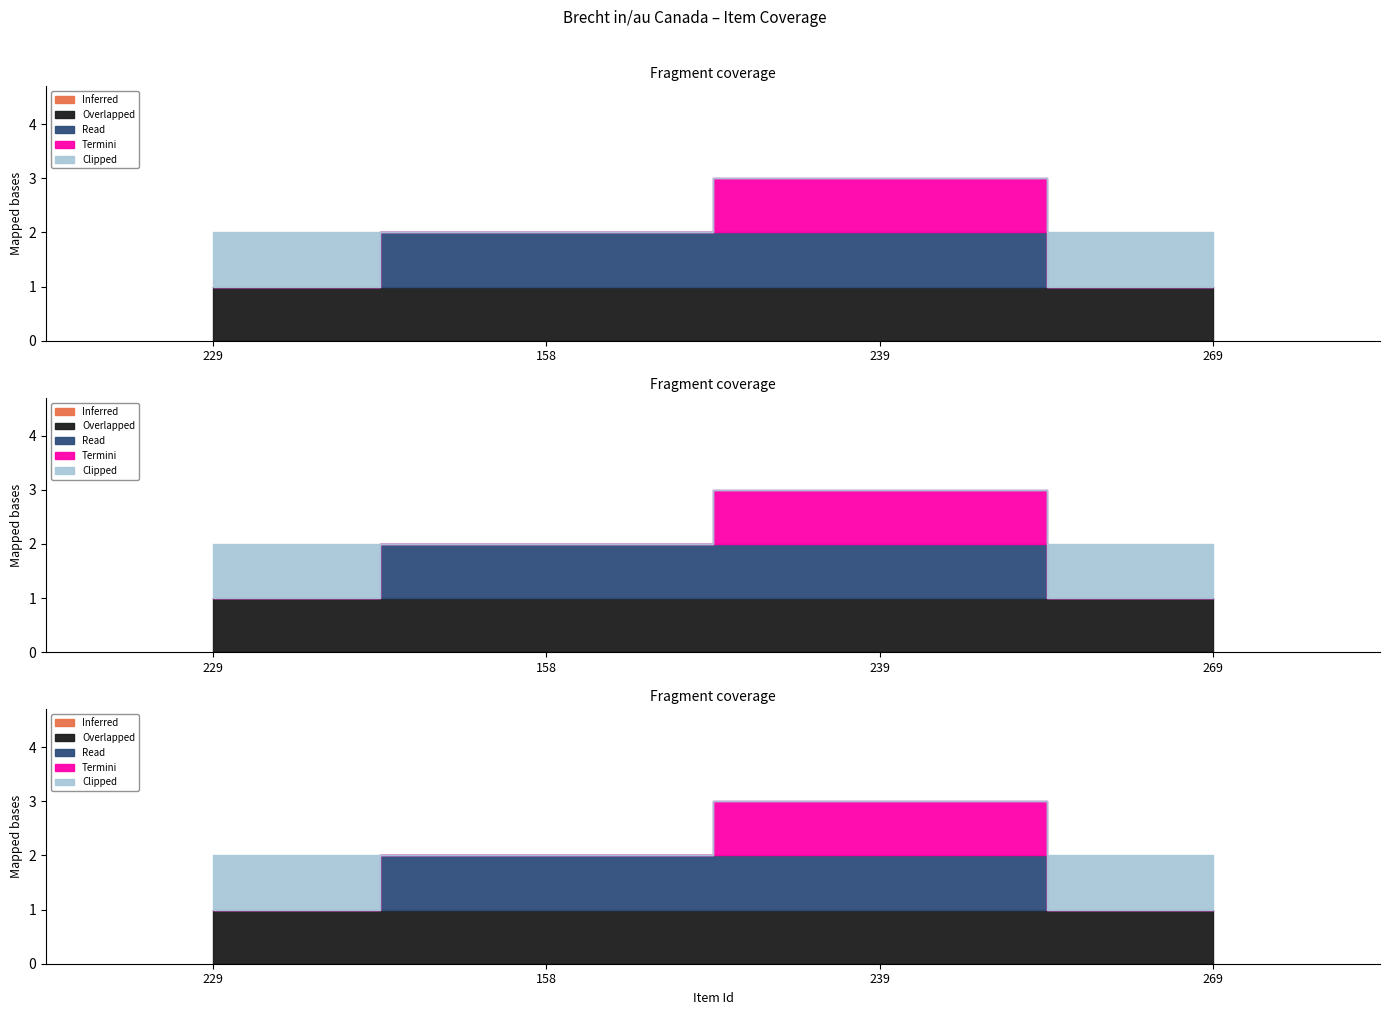

What position from the right is 239?

2